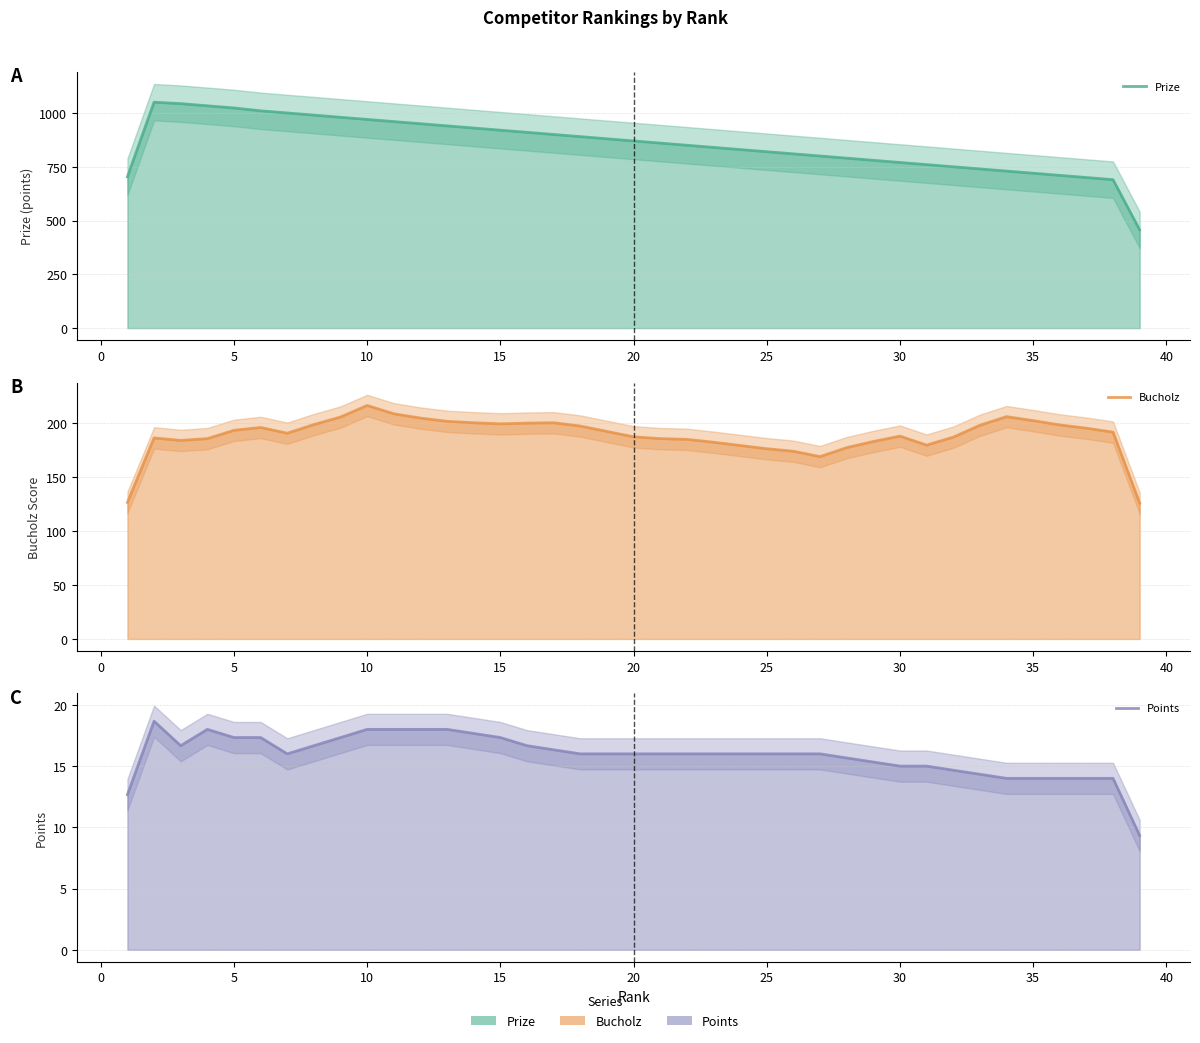

The Bucholz series shows 205.3 at 35. True or false?

True